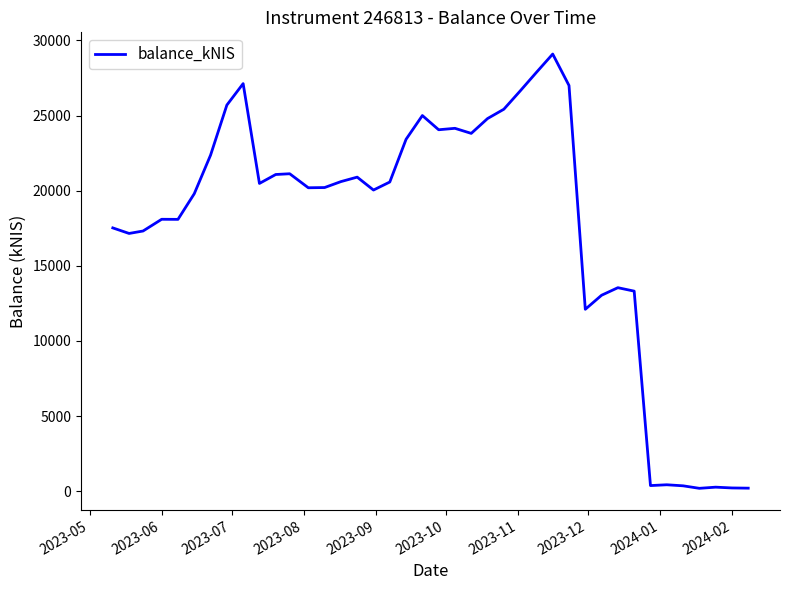

What is the greatest value displayed?

29089.2